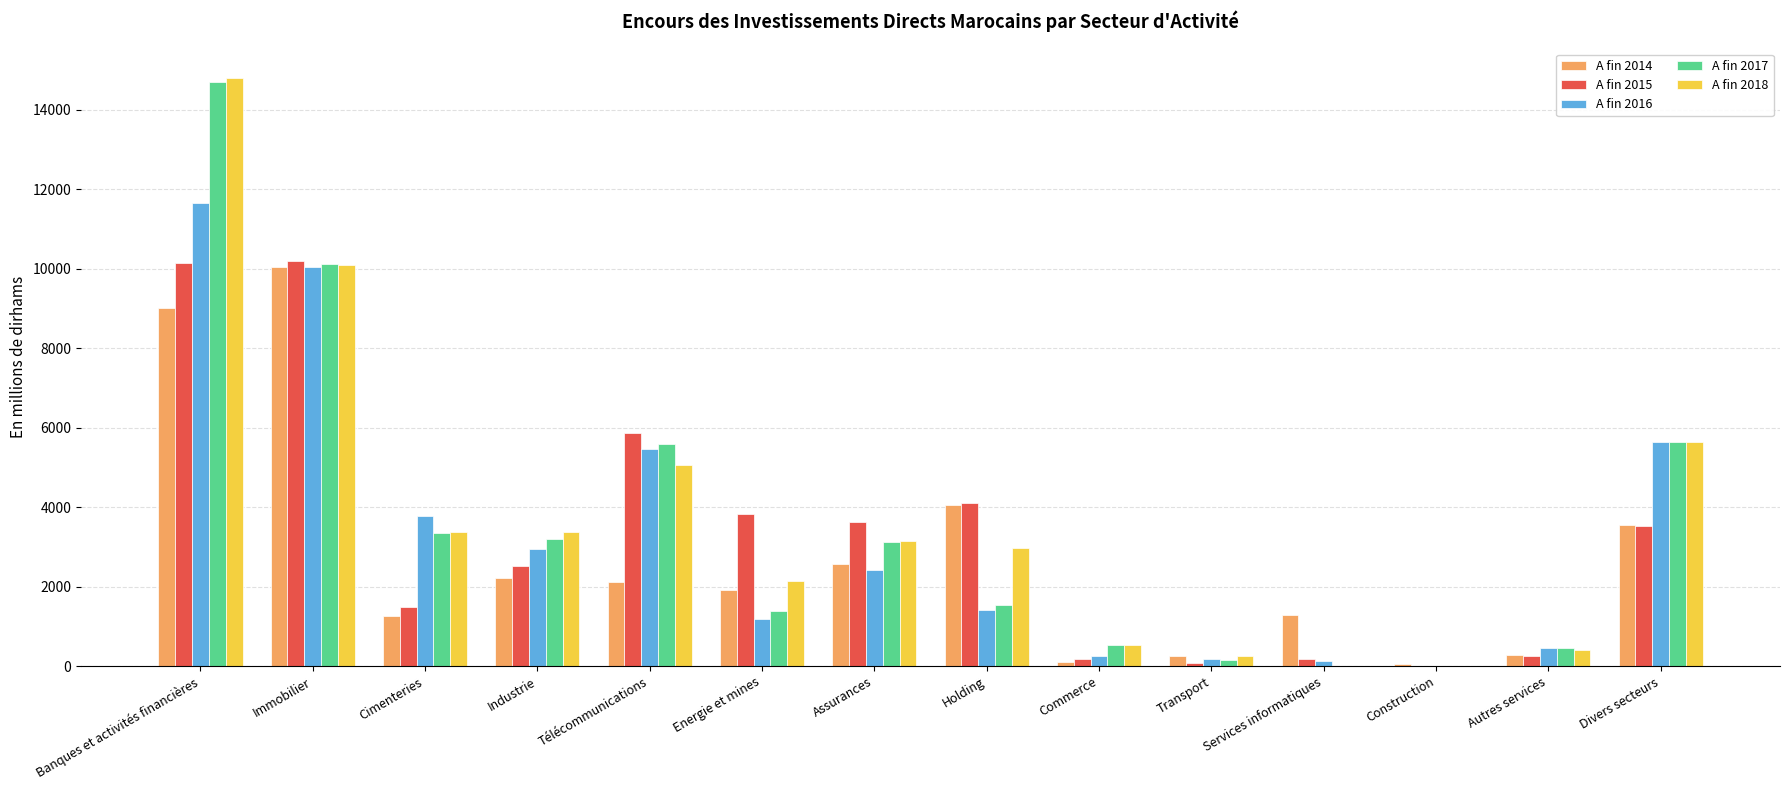

What is the sum of the A fin 2017 values at Cimenteries and Holding?

4902.0